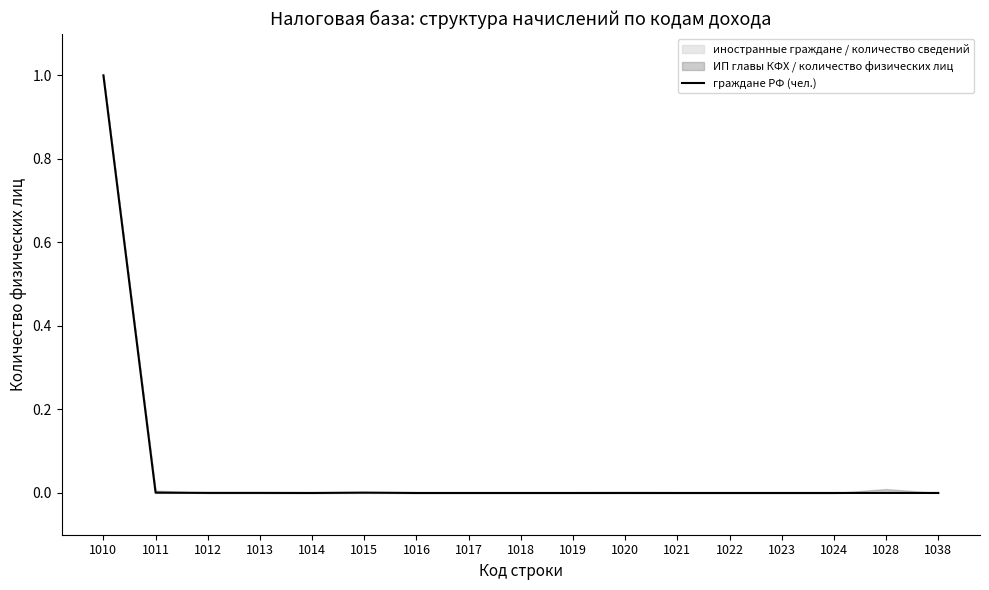

At which category does the chart reach its peak across all series?

1010